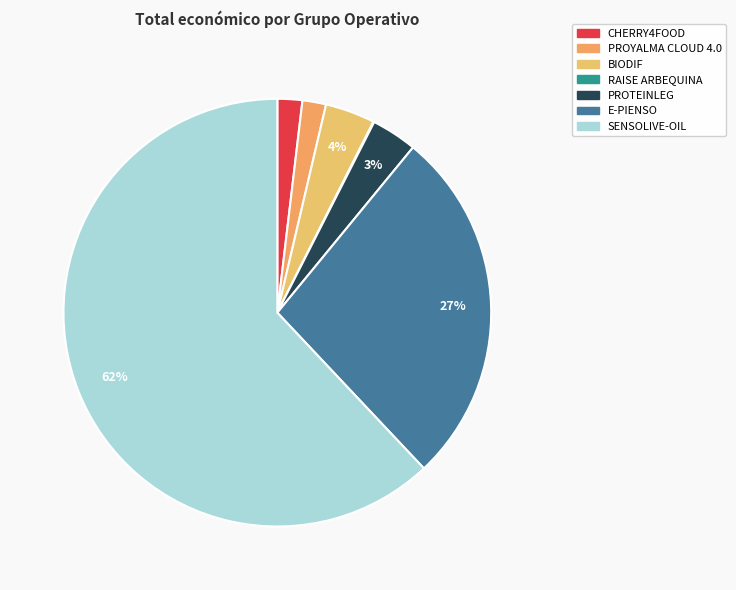

How many segments does this pie chart have?

7